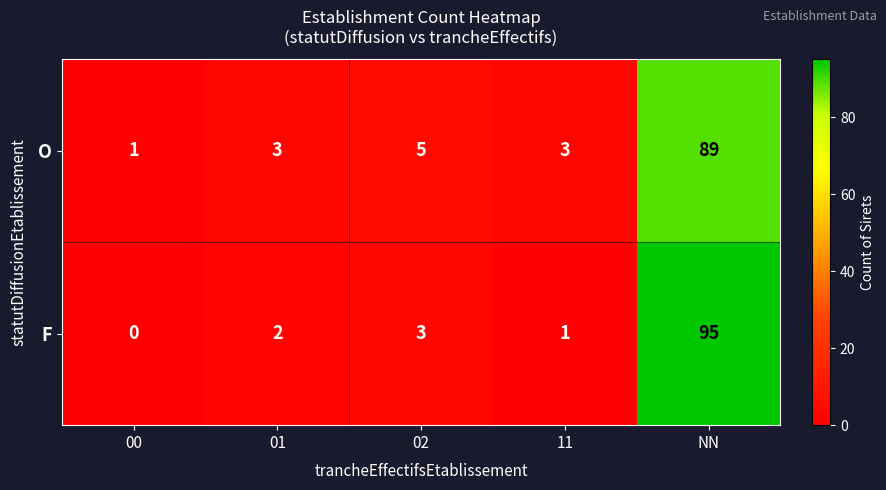

Which label corresponds to the largest value in the chart?

NN